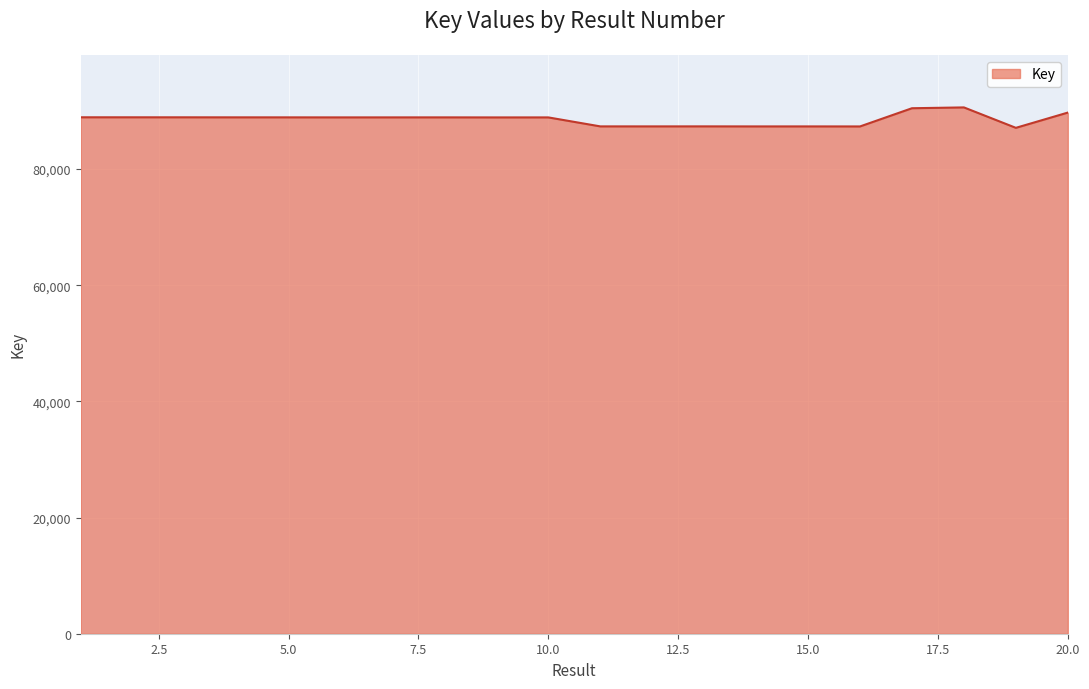

What is the smallest value displayed?

87095